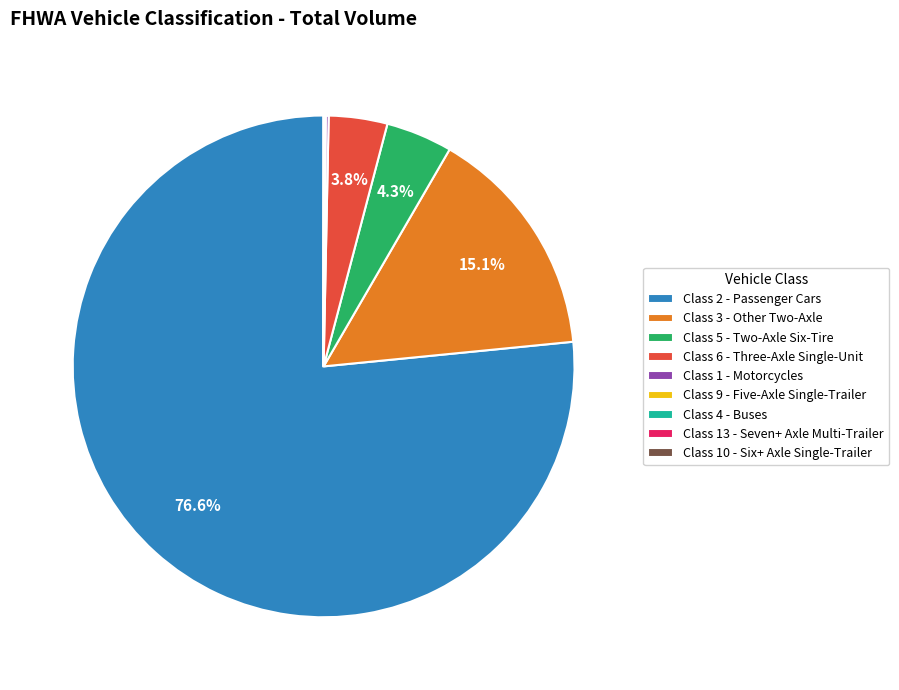

How much of the chart is everything except Class 6 - Three-Axle Single-Unit?

96.2%